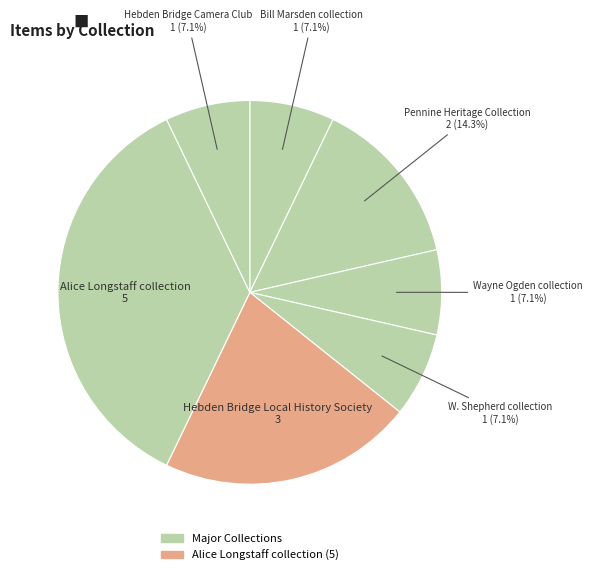

Does any single category account for the majority?

No